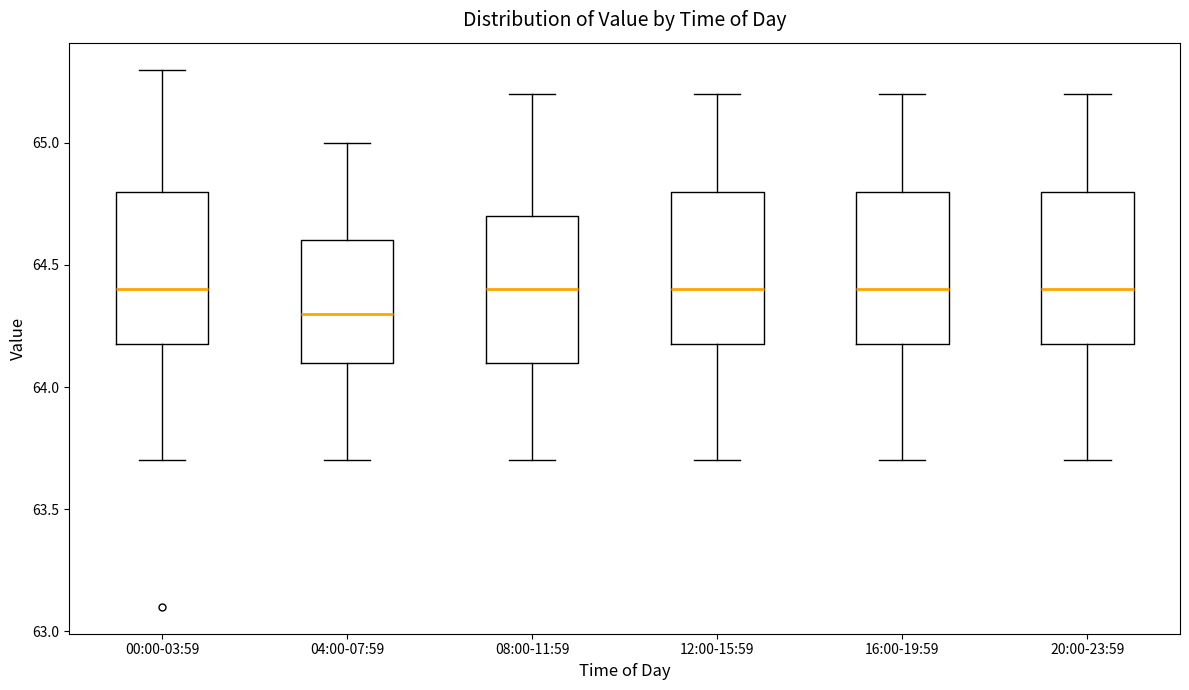

Where does the upper whisker of the box for 20:00-23:59 end on the y-axis? The values are not printed on the chart, so give them approximately, as read against the axis.

65.2